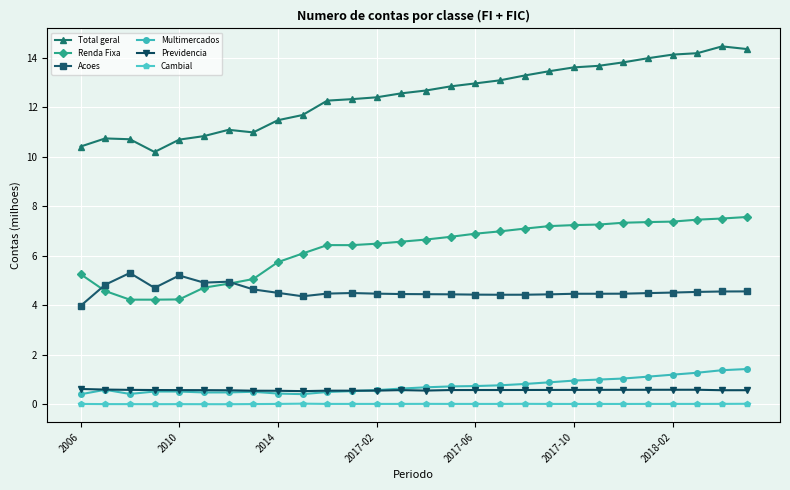

True or false: Renda Fixa and Cambial intersect in this chart.

False